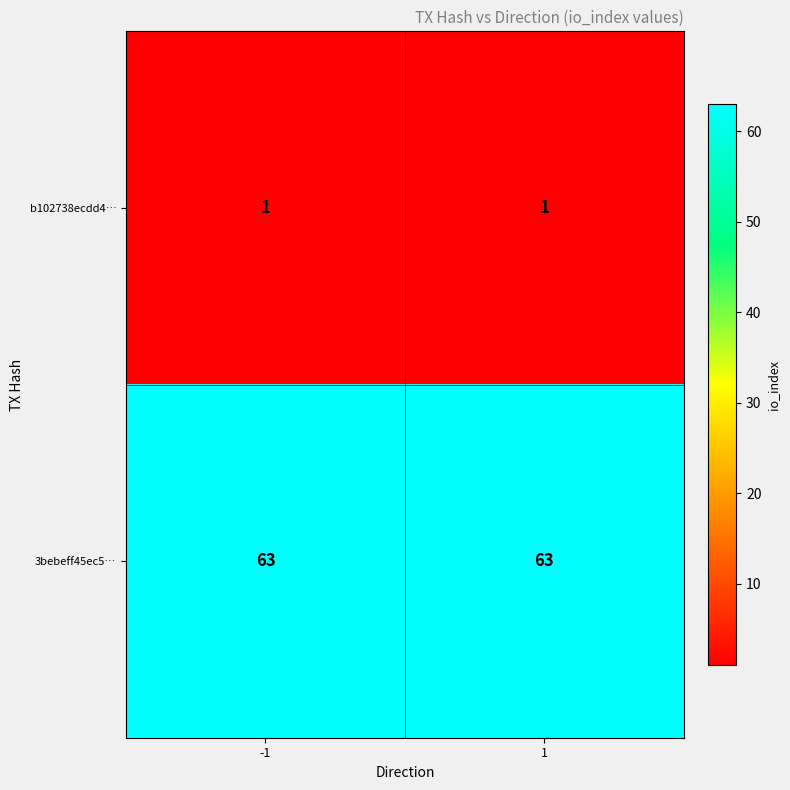

Reading right to left, what are all the values shown in this chart?

b102738ecdd4…: 1=1	-1=1
3bebeff45ec5…: 1=63	-1=63